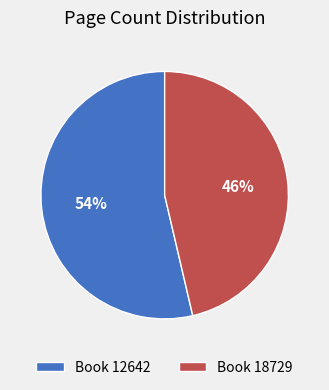

Count the number of slices in the pie.

2